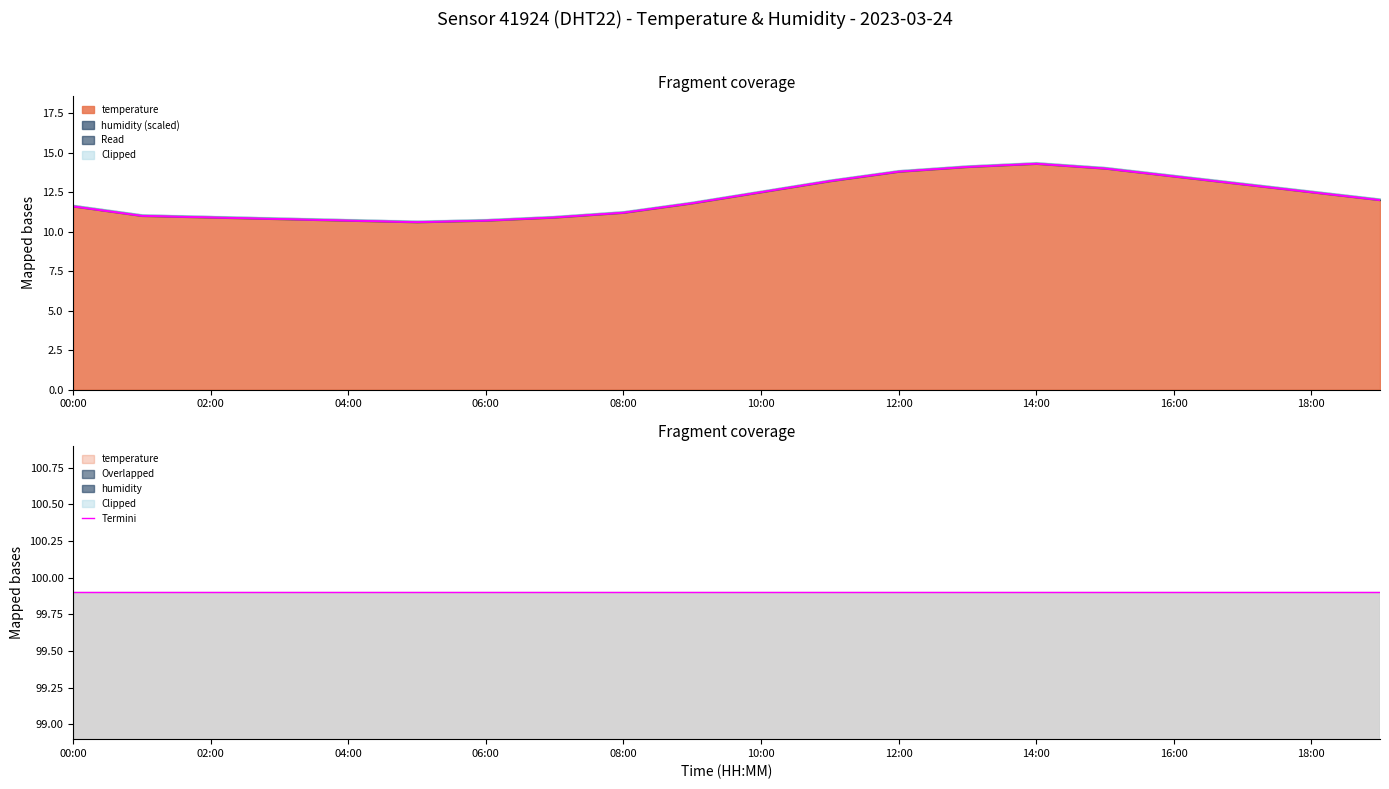

How many interior local valleys (lower than both neighbors) does the data have?

1